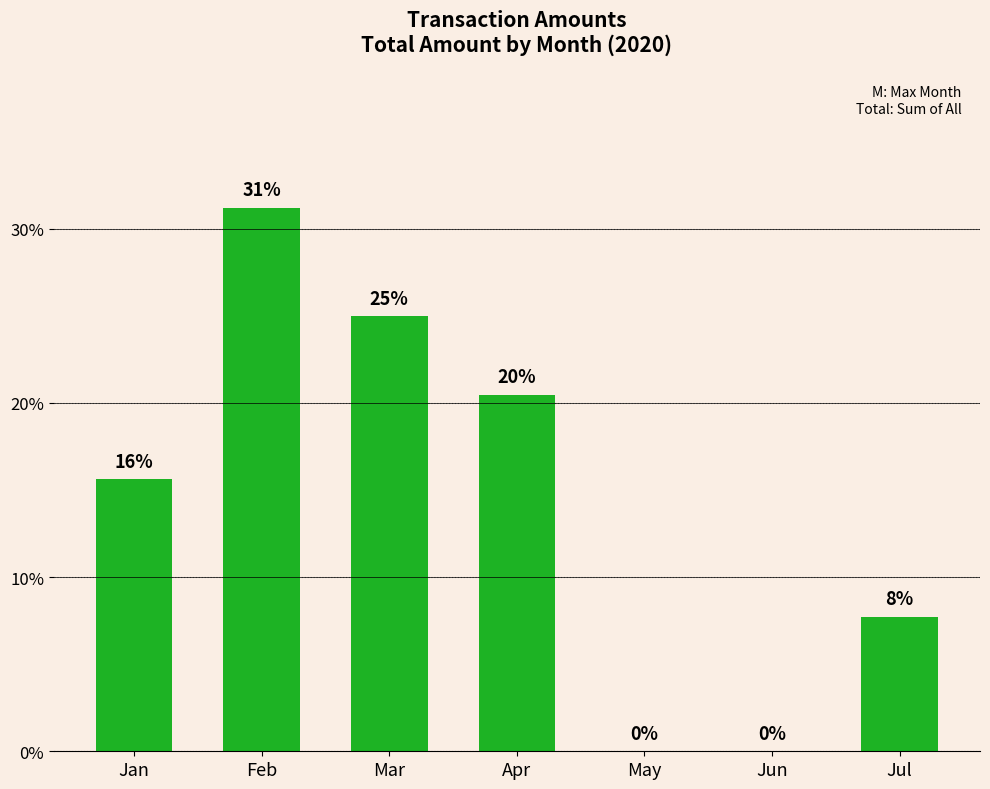

How many categories are shown in the chart?

7